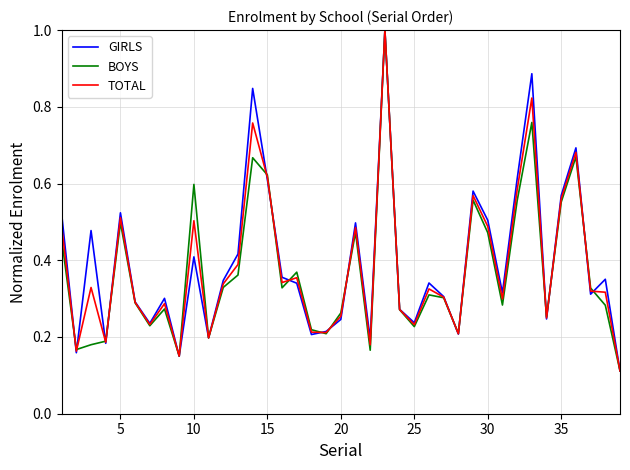

What is the greatest value displayed?

1.0